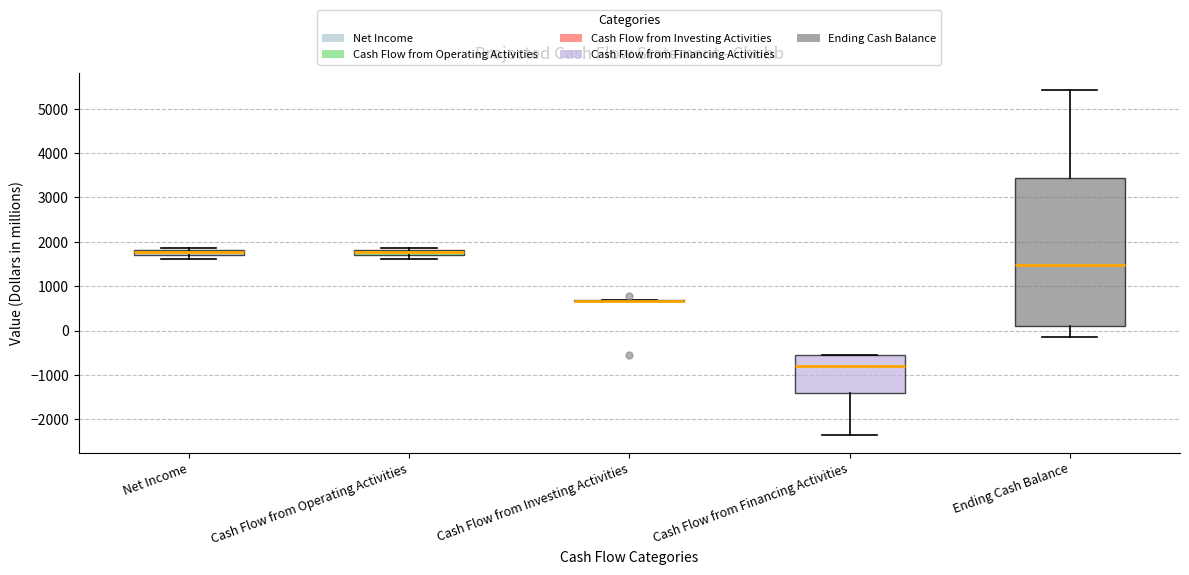

Which box is the tallest, from its lower edge to its upper edge?

Ending Cash Balance